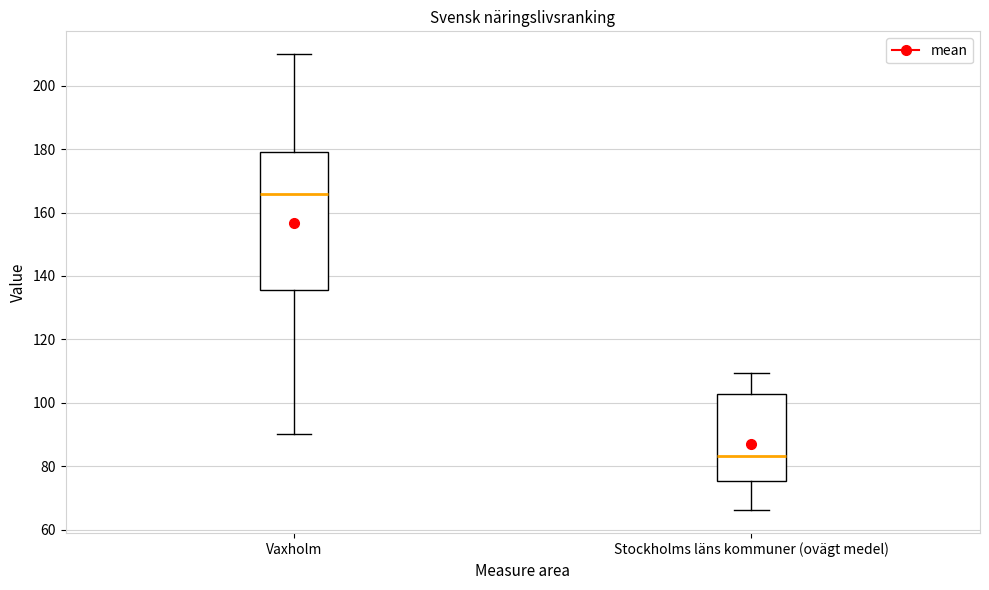

Which box's median line is the lowest?

Stockholms läns kommuner (ovägt medel)